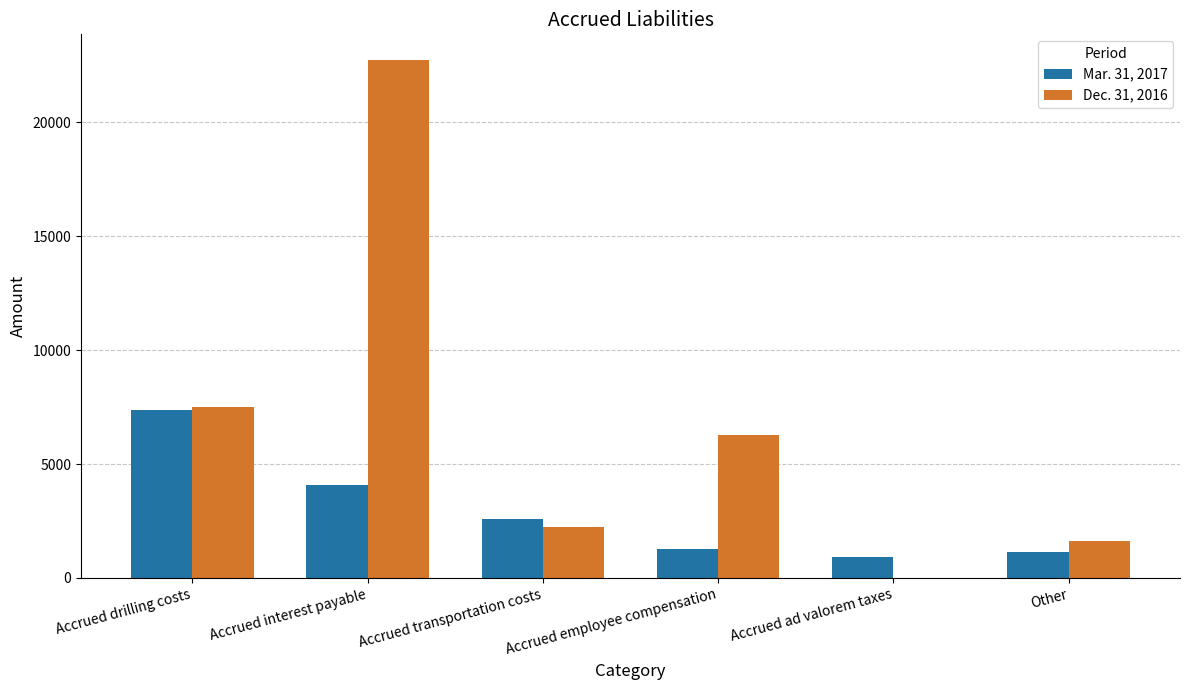

Which category has the highest value in the Mar. 31, 2017 series?

Accrued drilling costs